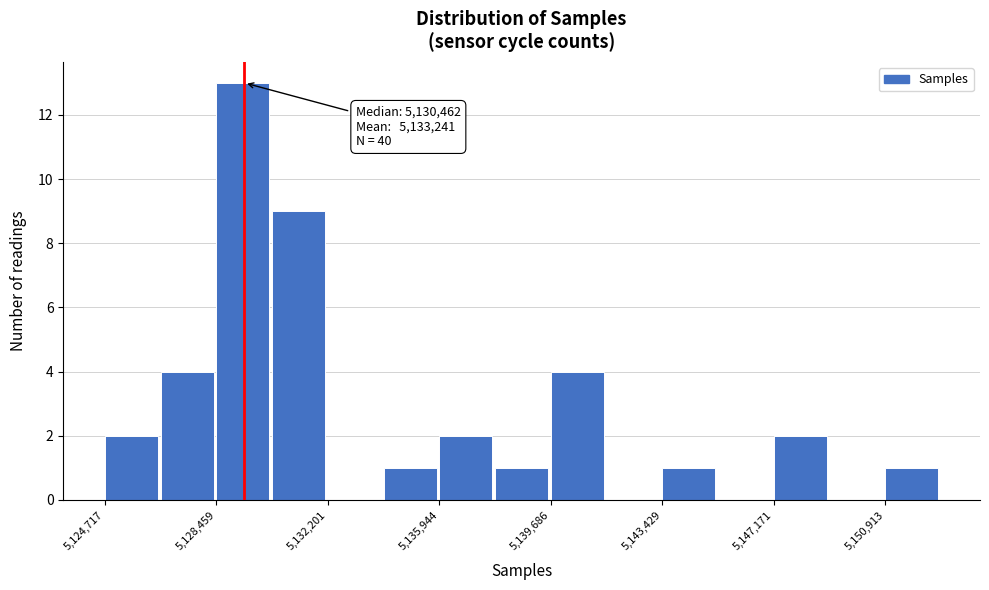

Around what value on the x-axis is the tallest bar? Give the approximate position of its centre, as read against the axis.

5129500